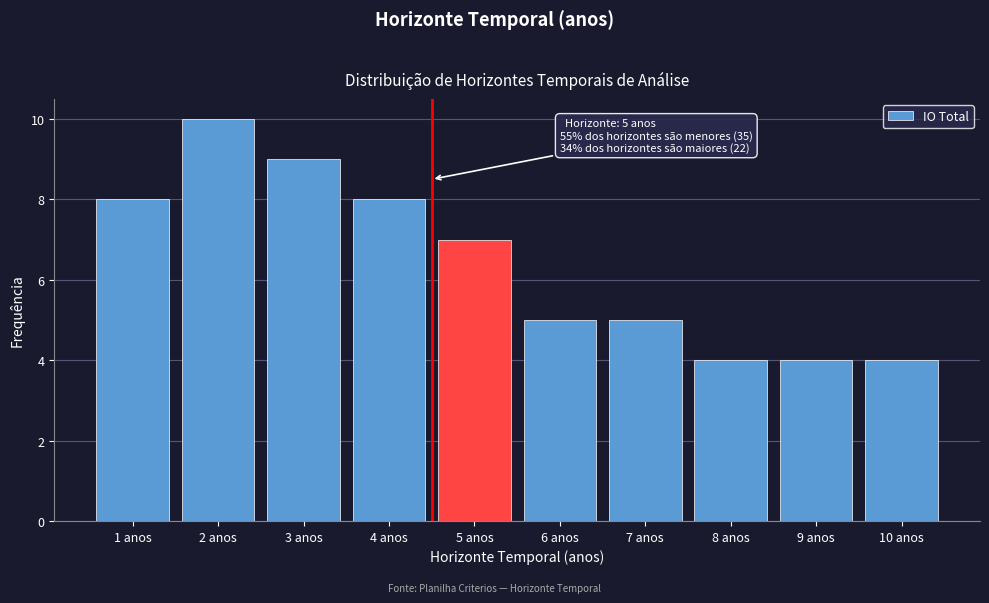

Reading left to right, extract all data points from this chart.

8	10	9	8	7	5	5	4	4	4